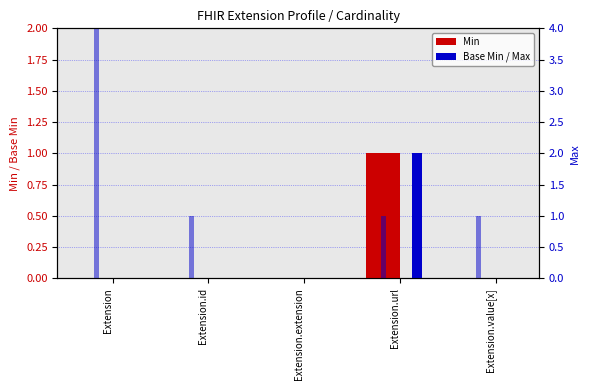

What is the label of the 5th bar from the left?

Extension.value[x]